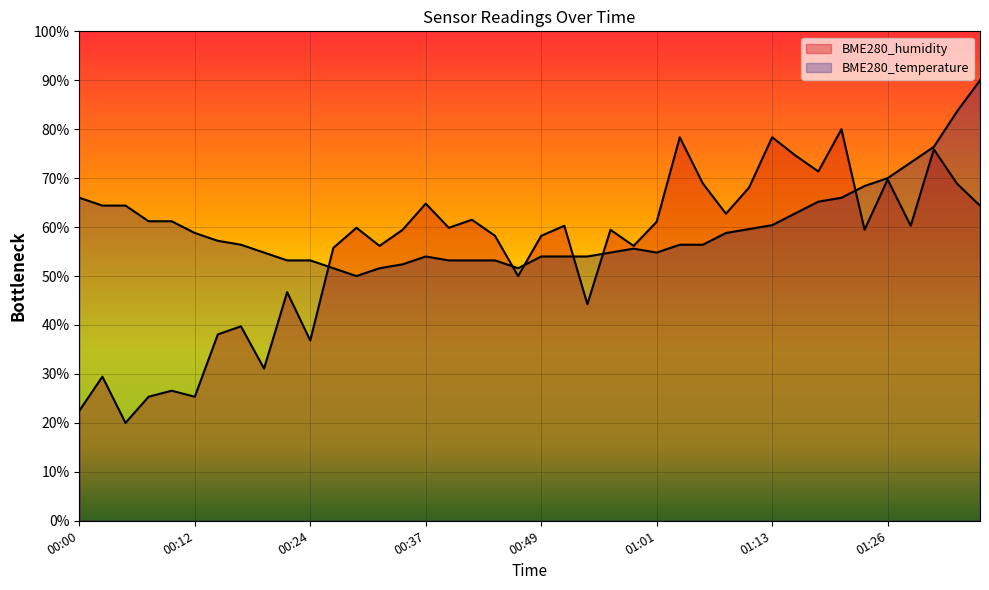

Reading left to right, list all the values displayed in this chart.

BME280_humidity: 00:00=22.5	00:02=29.5	00:05=20.0	00:07=25.3	00:10=26.6	00:12=25.3	00:15=38.1	00:17=39.7	00:19=31.1	00:22=46.7	00:24=36.8	00:27=55.8	00:29=59.9	00:32=56.2	00:34=59.5	00:37=64.8	00:39=59.9	00:41=61.5	00:44=58.2	00:46=50.0	00:49=58.2	00:51=60.3	00:54=44.2	00:56=59.5	00:59=56.2	01:01=61.1	01:04=78.4	01:06=68.9	01:09=62.7	01:11=68.1	01:13=78.4	01:16=74.7	01:18=71.4	01:21=80.0	01:23=59.5	01:26=69.7	01:28=60.3	01:31=75.9	01:33=68.9	01:36=64.4
BME280_temperature: 00:00=66.0	00:02=64.4	00:05=64.4	00:07=61.2	00:10=61.2	00:12=58.8	00:15=57.2	00:17=56.4	00:19=54.8	00:22=53.2	00:24=53.2	00:27=51.6	00:29=50.0	00:32=51.6	00:34=52.4	00:37=54.0	00:39=53.2	00:41=53.2	00:44=53.2	00:46=51.6	00:49=54.0	00:51=54.0	00:54=54.0	00:56=54.8	00:59=55.6	01:01=54.8	01:04=56.4	01:06=56.4	01:09=58.8	01:11=59.6	01:13=60.4	01:16=62.8	01:18=65.2	01:21=66.0	01:23=68.4	01:26=70.0	01:28=73.2	01:31=76.4	01:33=83.6	01:36=90.0